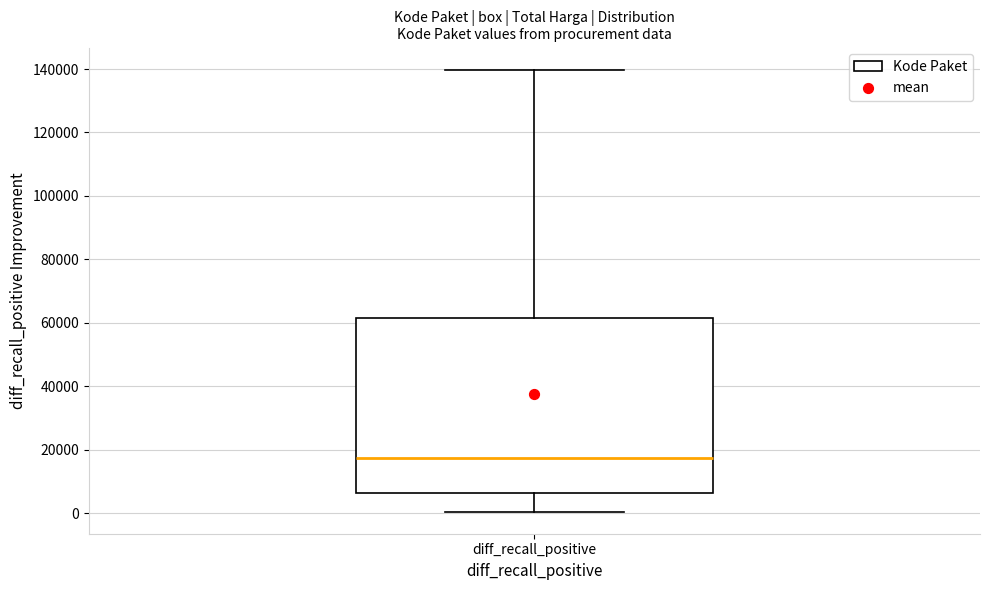

Read this box plot against the y-axis: the position of the median line, the range covered by the box, and the ends of both whiskers. The values are not printed on the chart, so give them approximately, as read against the axis.

median 18000, box 6000 to 62000, whiskers 0 to 140000